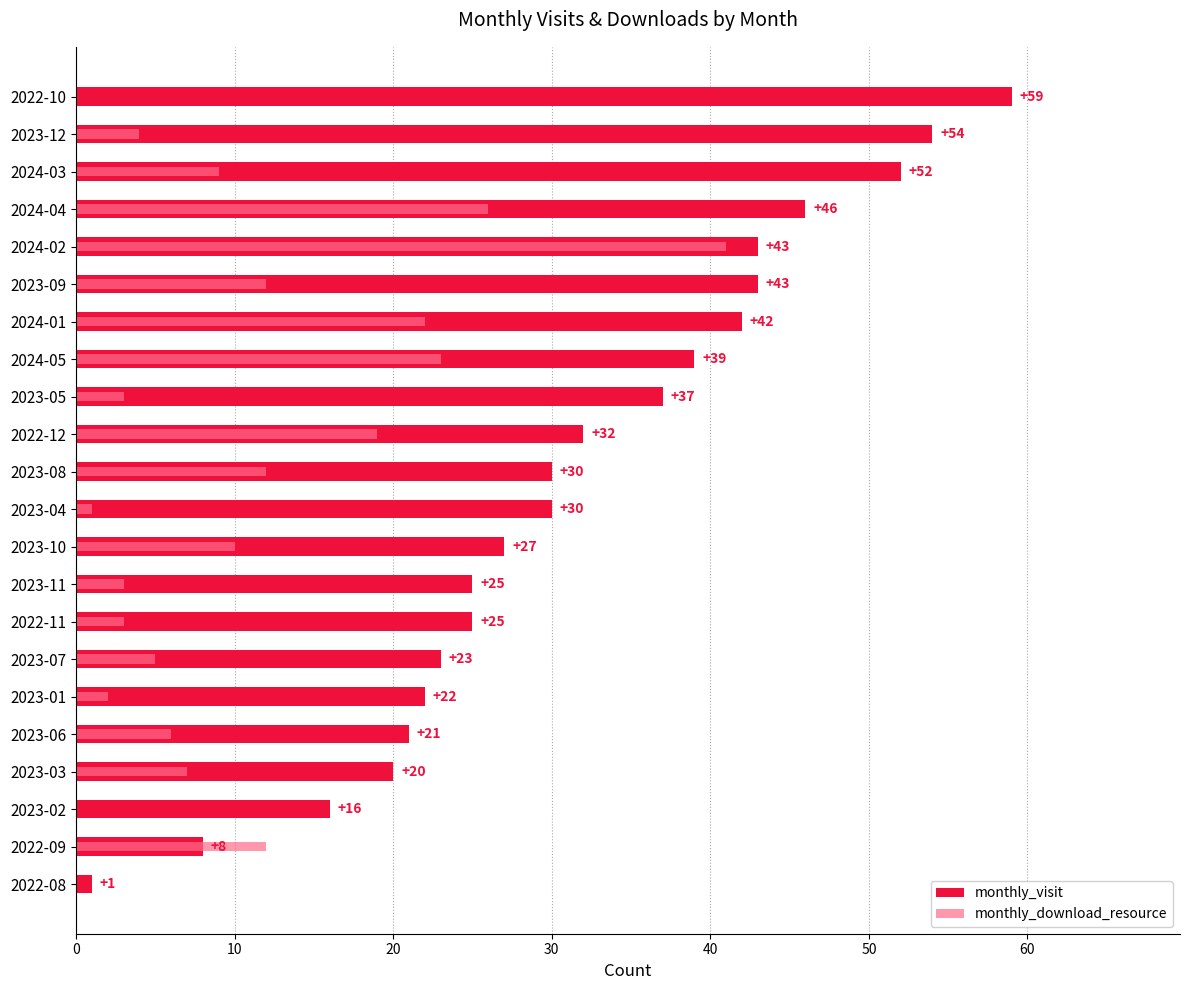

Between 2022-11 and 2023-06, which is larger?

2022-11